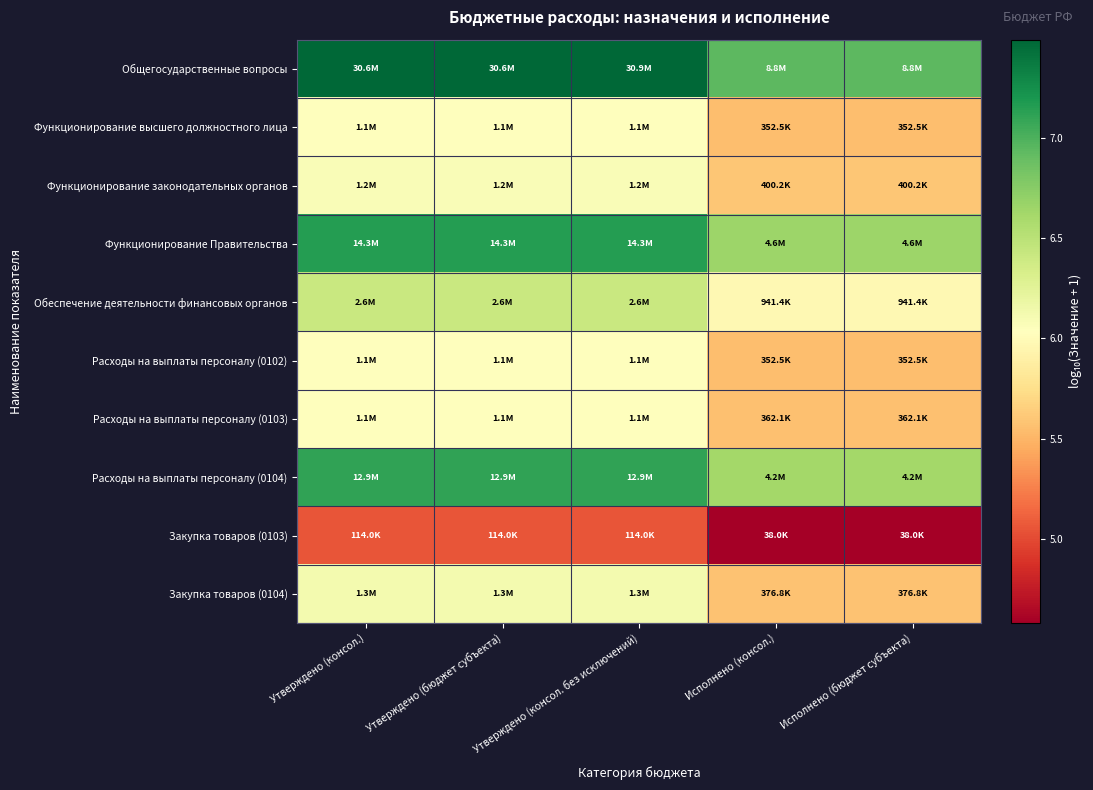

What is the spread (max minus min) of values at Утверждено (бюджет субъекта)?

2.4